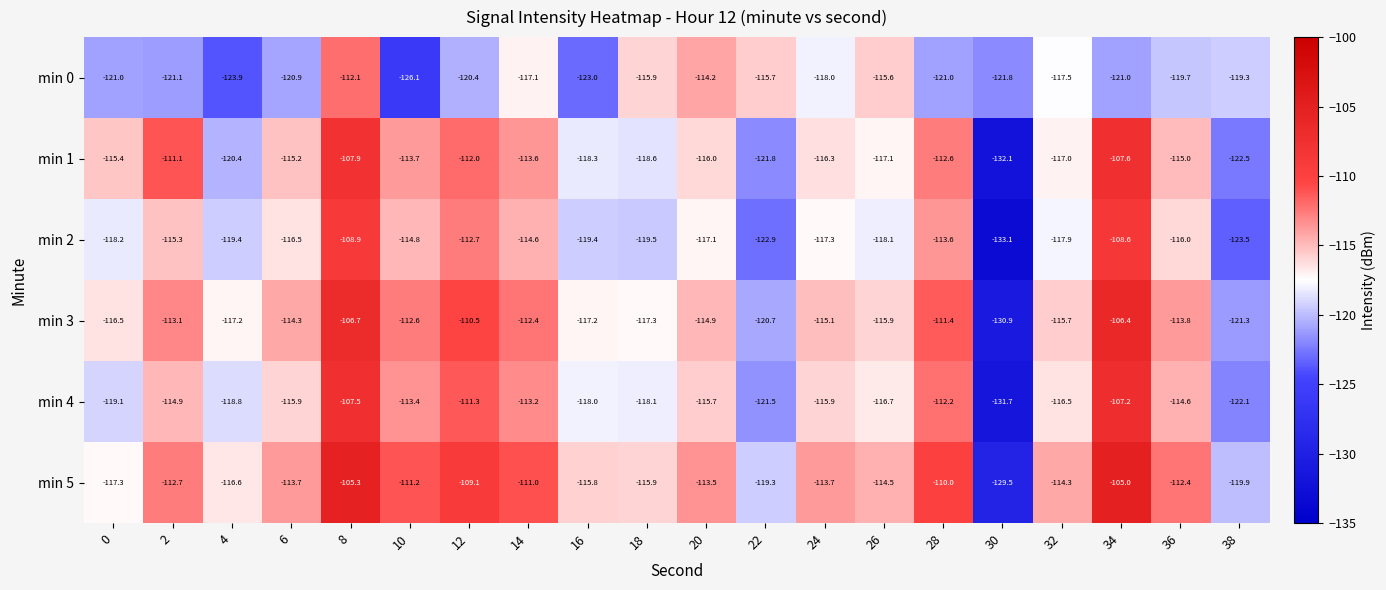

How many values in the min 4 series are below -115?

12